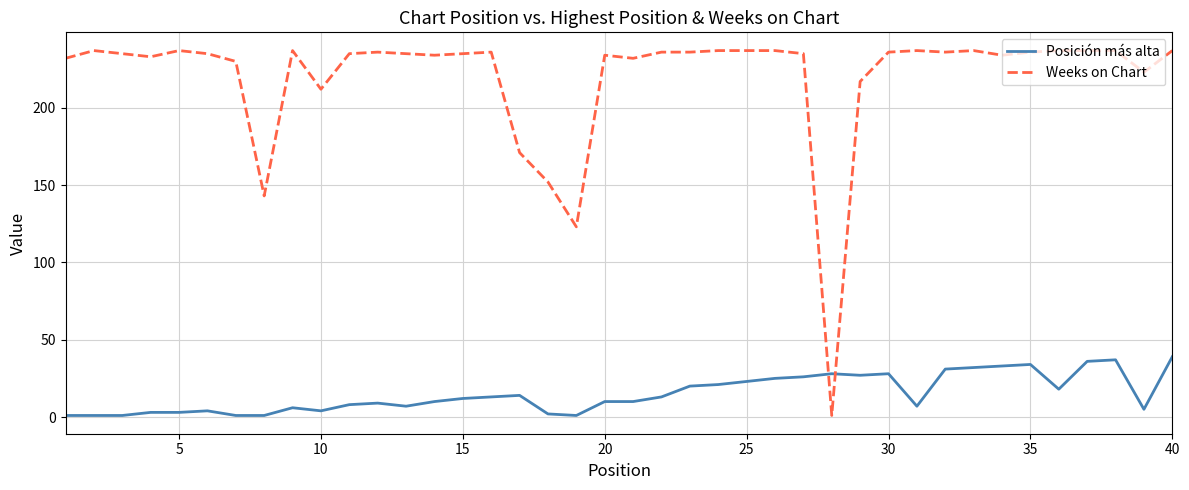

What is the maximum value shown in the chart?

237